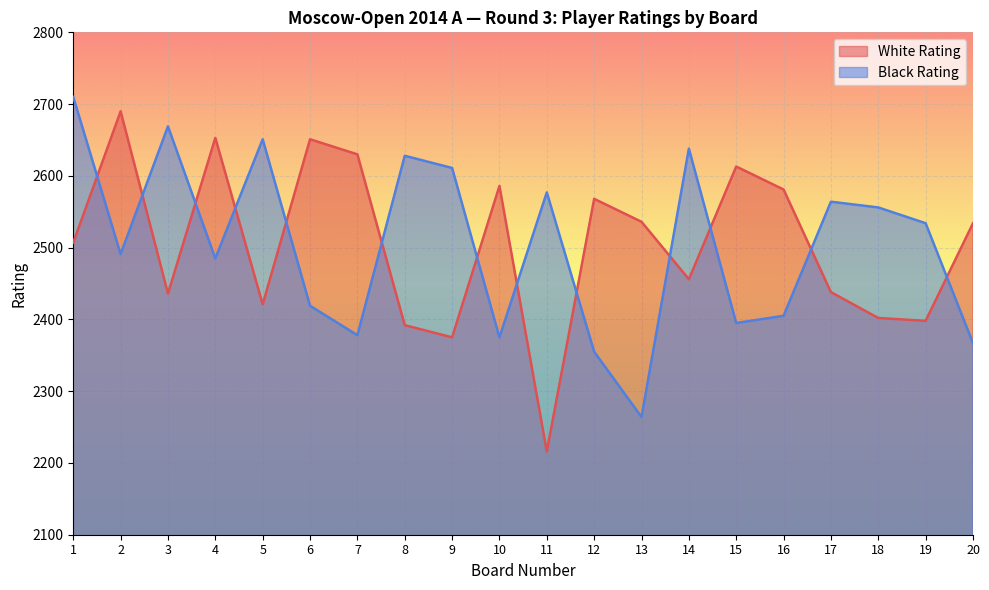

At which label is White Rating closest to 2453?

14